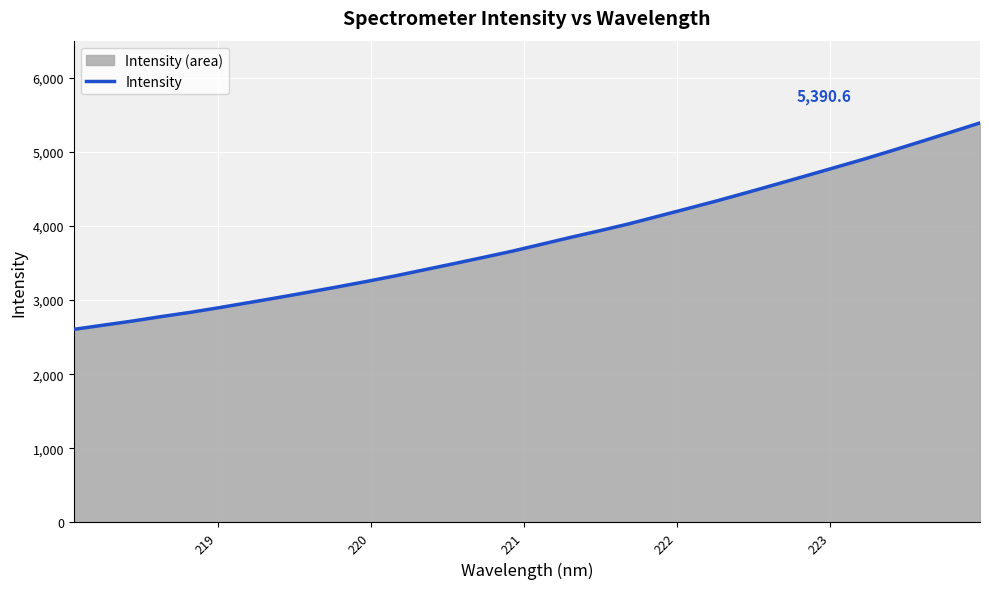

How many lines are shown in the chart?

1